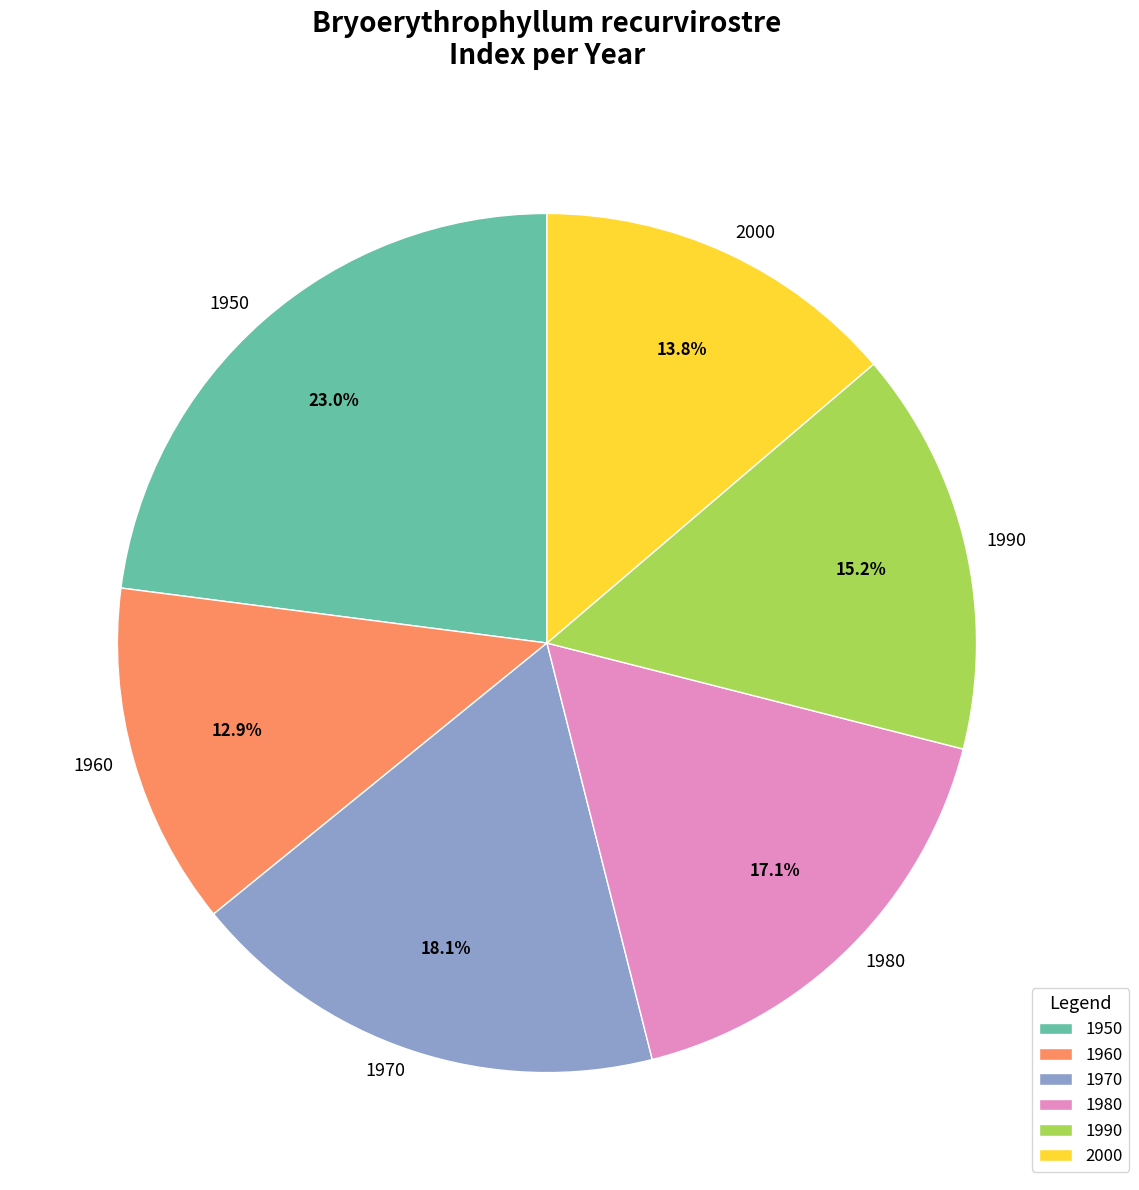

True or false: 1960 accounts for 13% of the total.

True